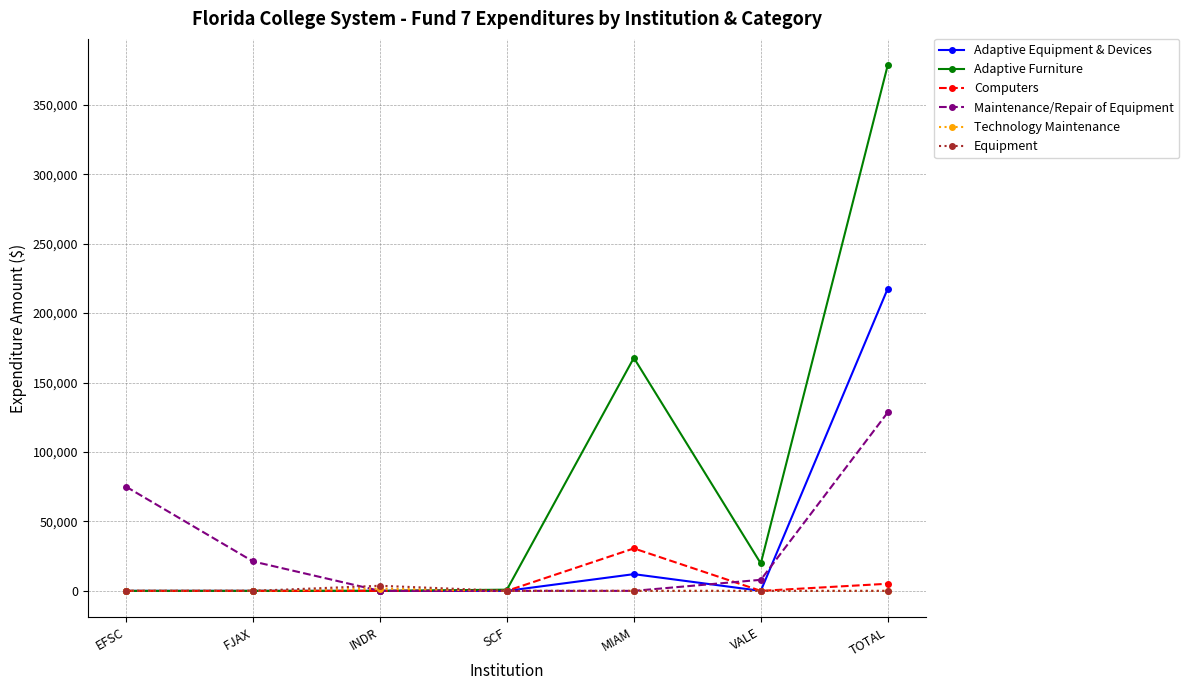

What are all the series names shown in the legend?

Adaptive Equipment & Devices, Adaptive Furniture, Computers, Maintenance/Repair of Equipment, Technology Maintenance, Equipment